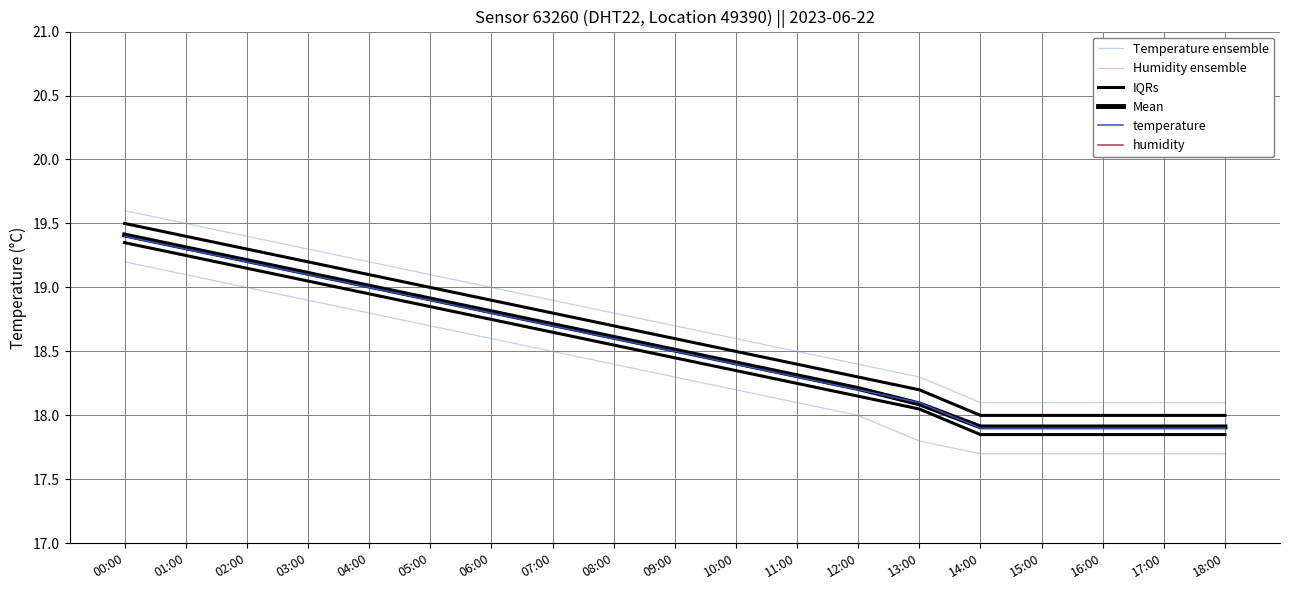

At which label does IQRs first exceed 18?

00:00